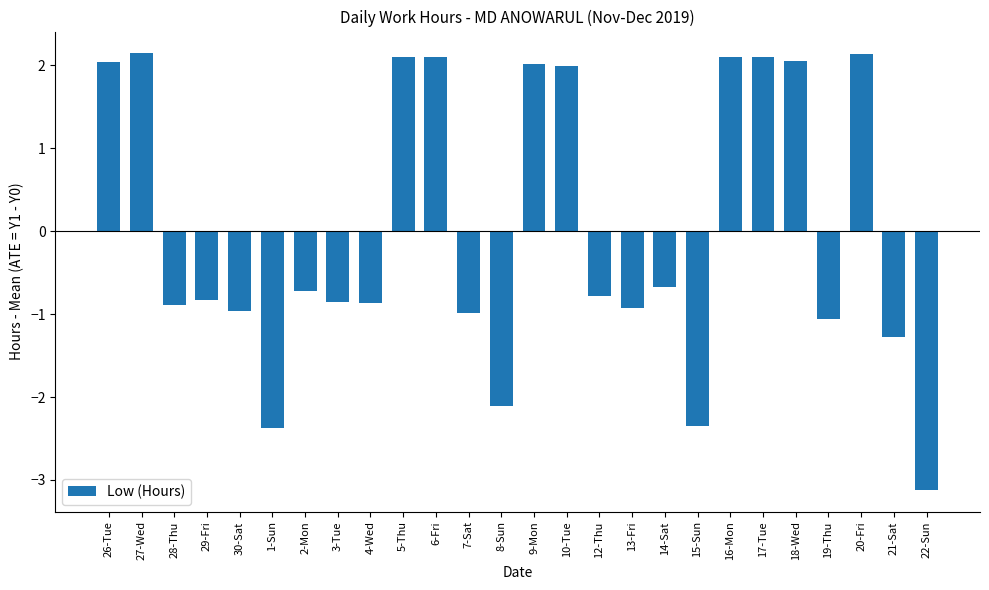

The value at 12-Thu is -0.8. True or false?

True